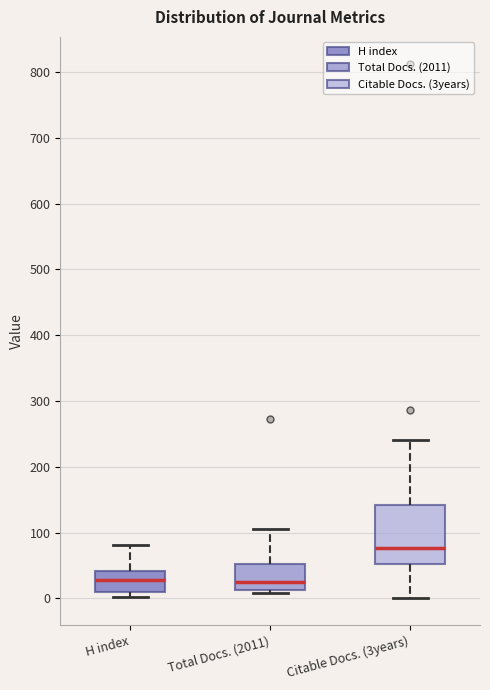

Which box is the tallest, from its lower edge to its upper edge?

Citable Docs. (3years)